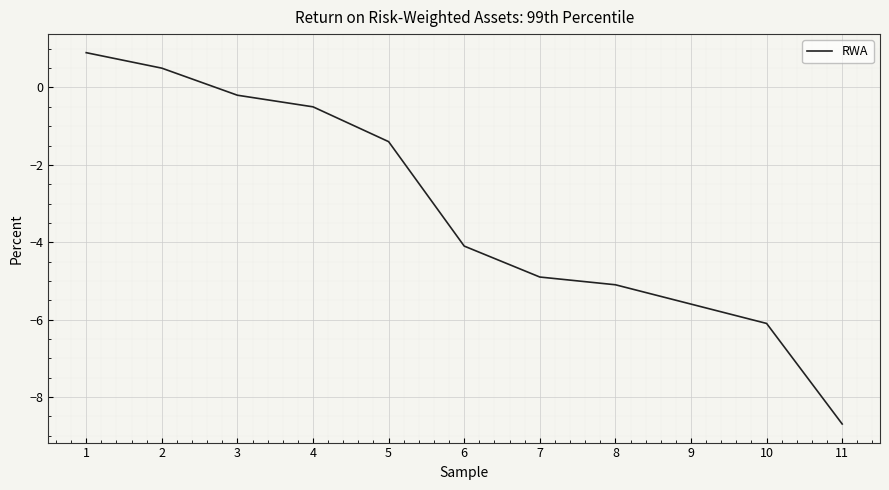

How many values are above zero?

2